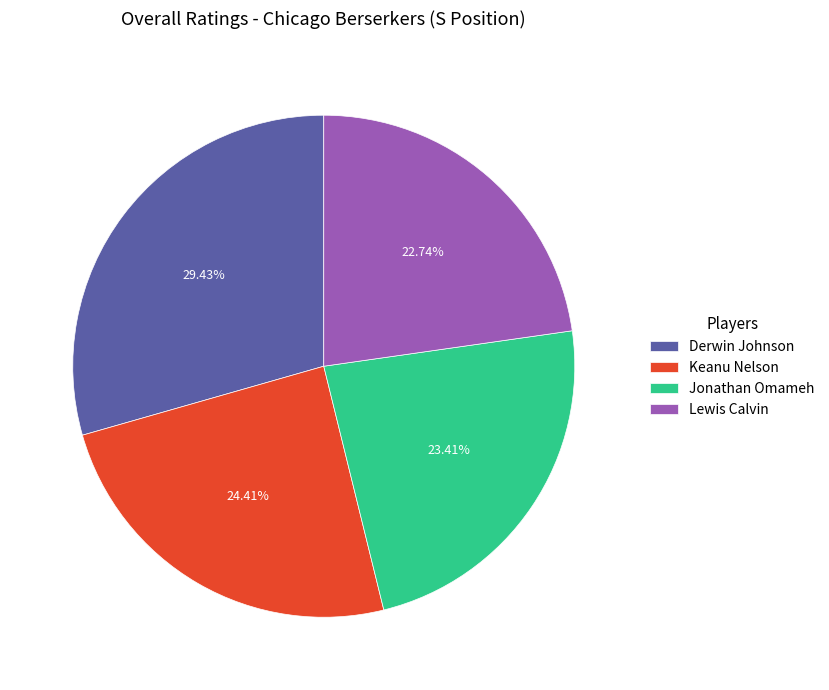

To the nearest percent, what is the difference between the Derwin Johnson and Lewis Calvin slice percentages?

7%